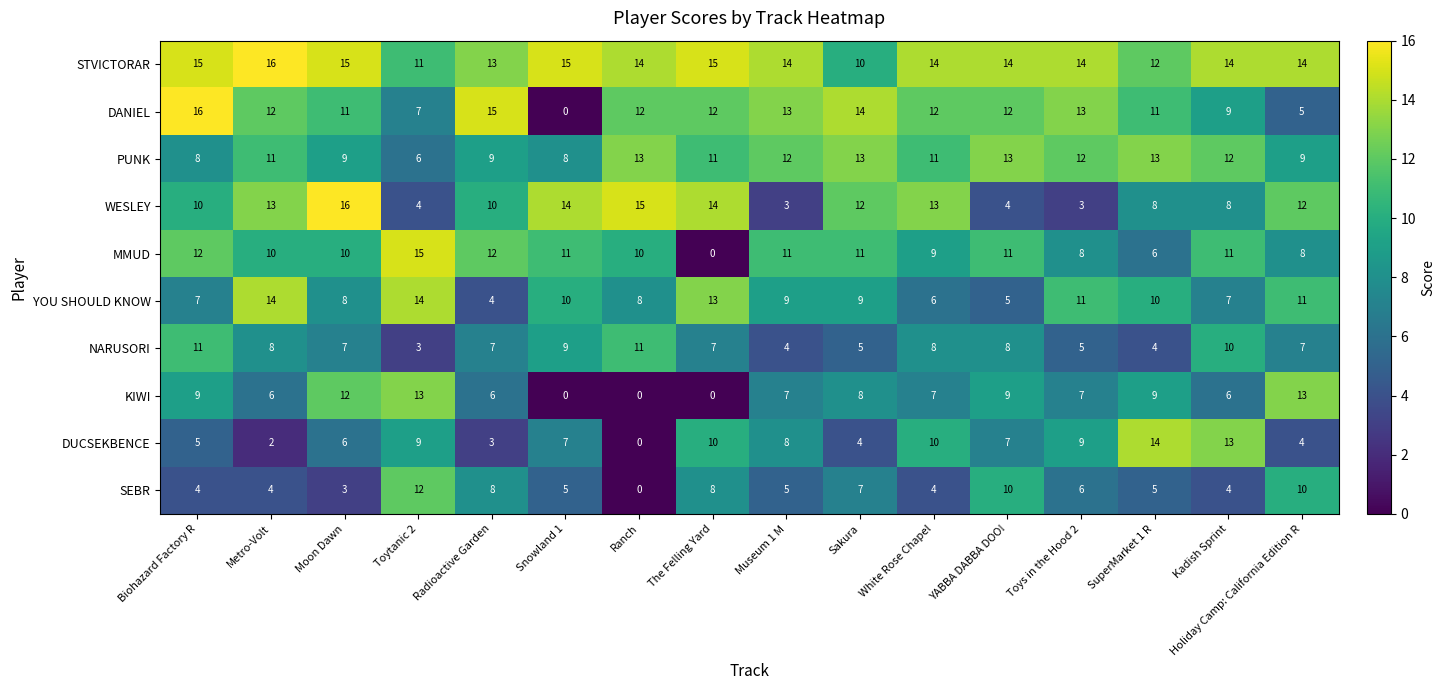

At how many categories does at least one series exceed 7?

16